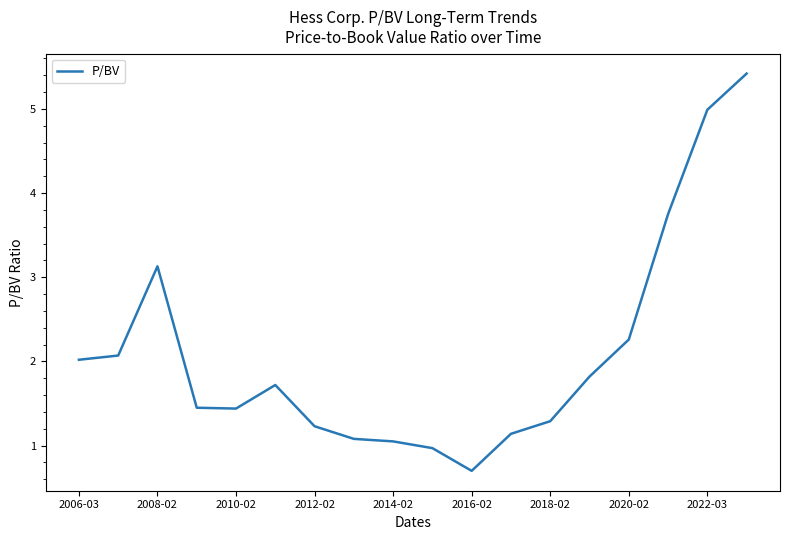

What is the difference between the maximum and minimum values?

4.7